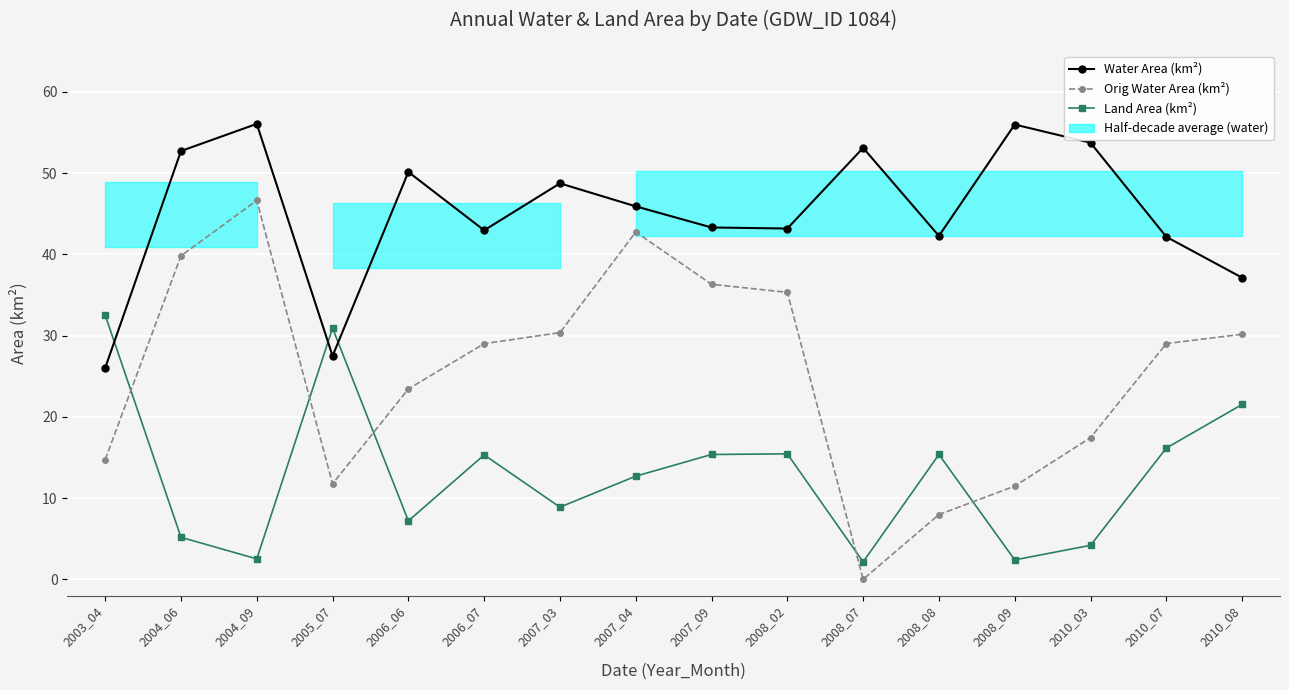

Where is Water Area (km²) nearest to the value 41?

2010_07